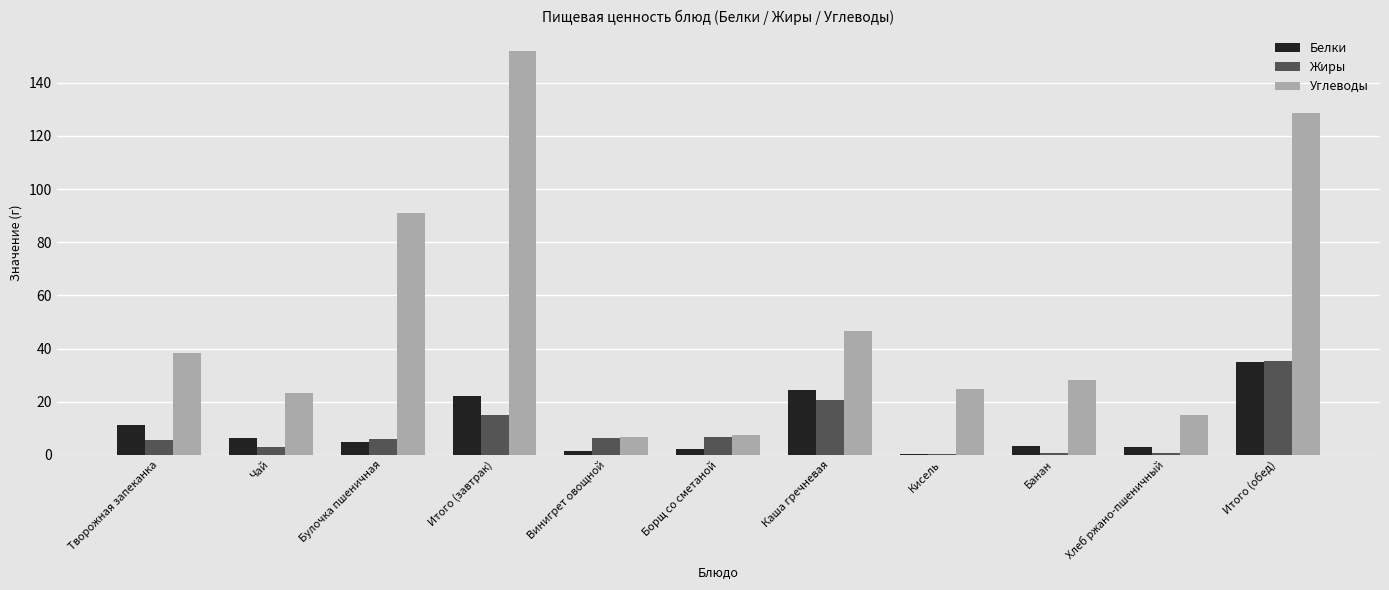

What is the maximum value for Белки?

34.9